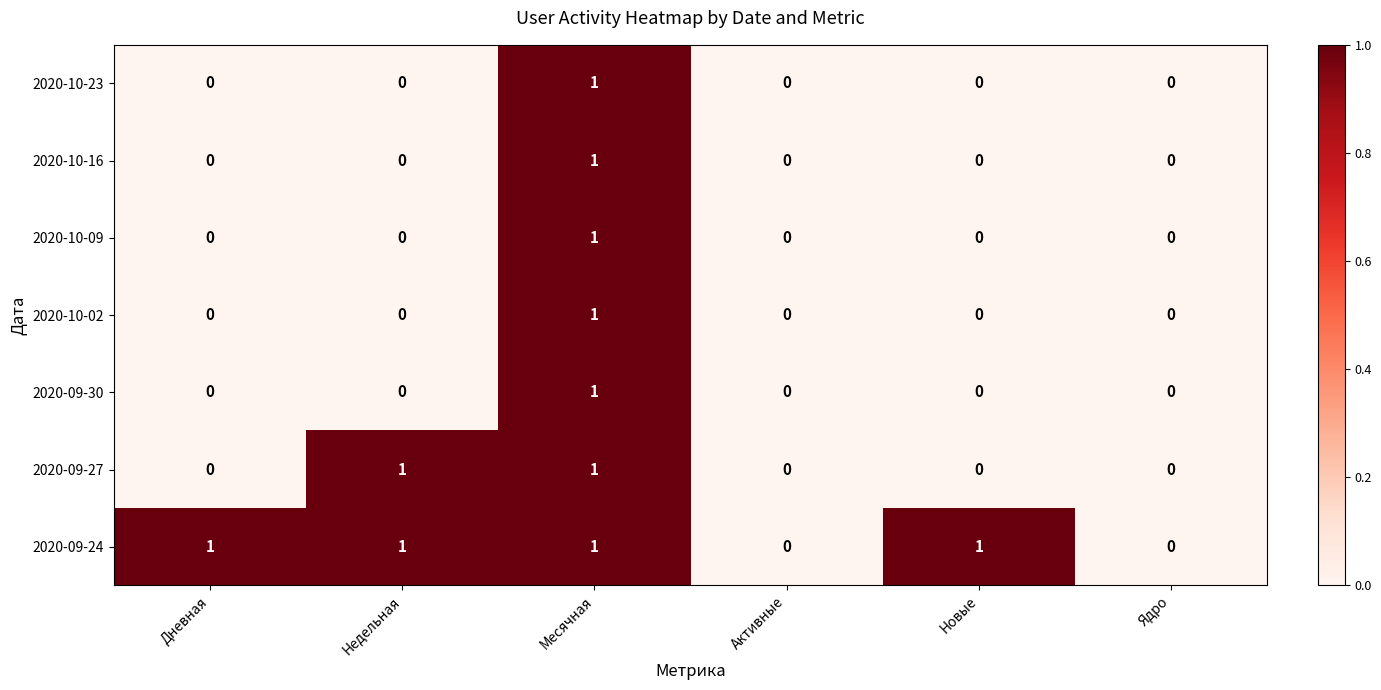

True or false: 2020-10-23 has a value of 1 at Новые.

False